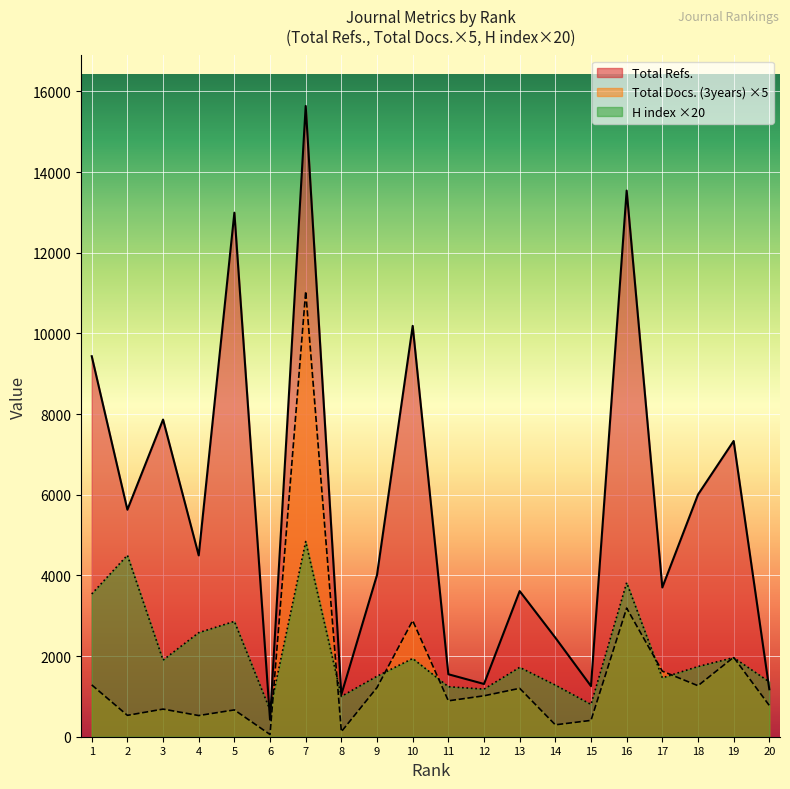

What is the maximum value for H index?

4840